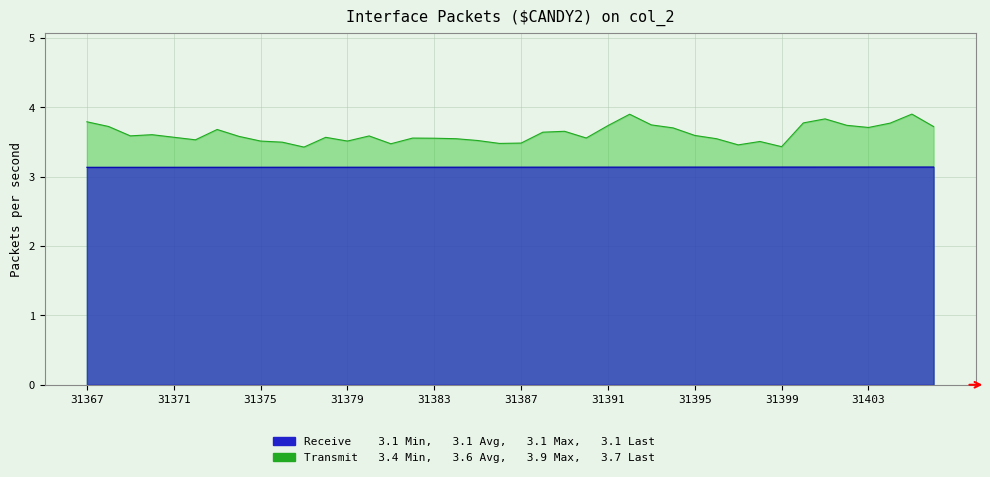

What are all the series names shown in the legend?

Receive, Transmit